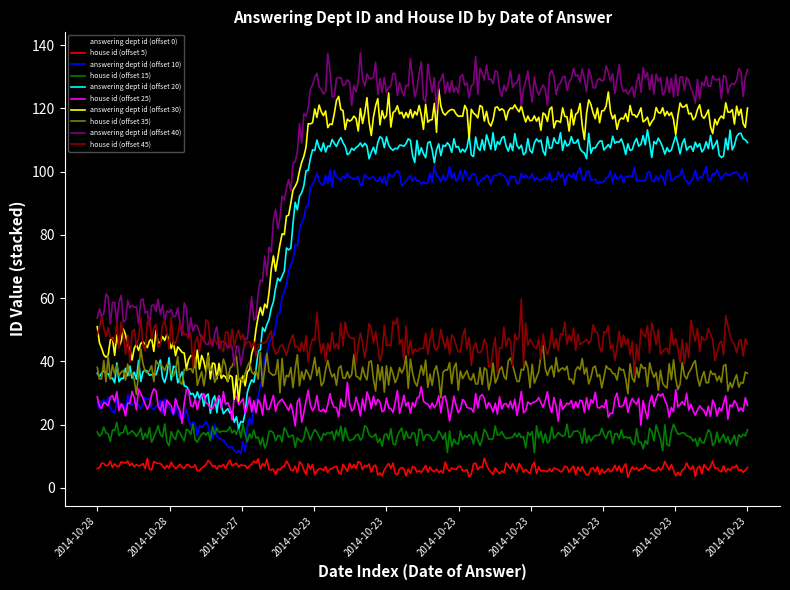

What is the minimum value for answering dept id (offset 20)?

18.8